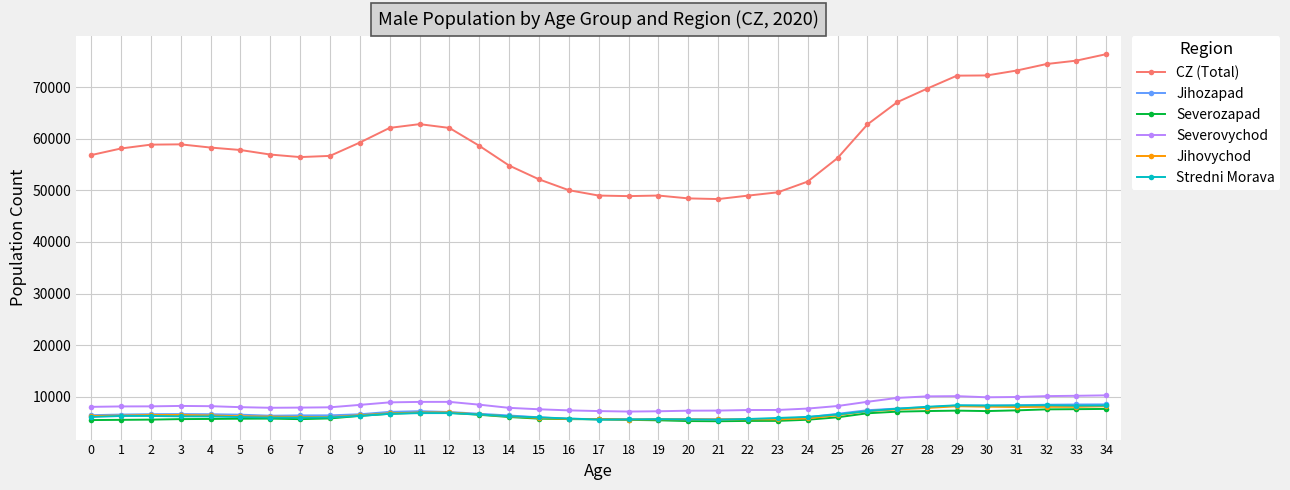

What is the total value across all series at 0?

89097